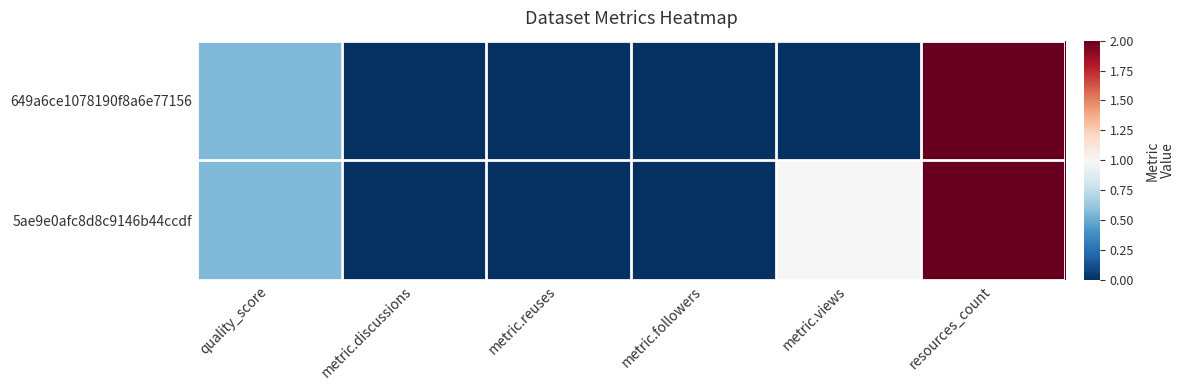

At quality_score, list the series in order from largest to smallest.

649a6ce1078190f8a6e77156, 5ae9e0afc8d8c9146b44ccdf